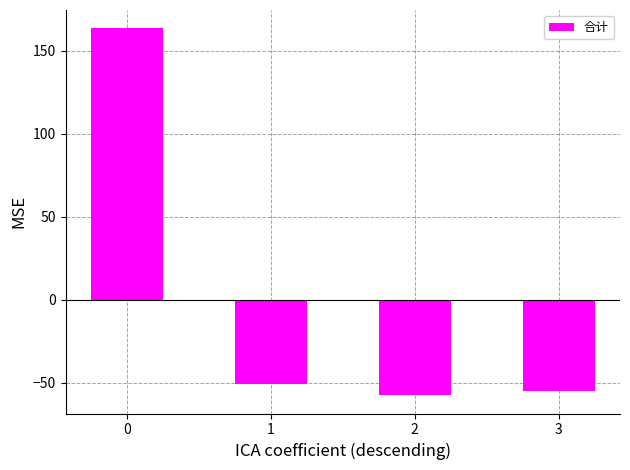

The chart shows a value of 288.2 at 0. True or false?

False